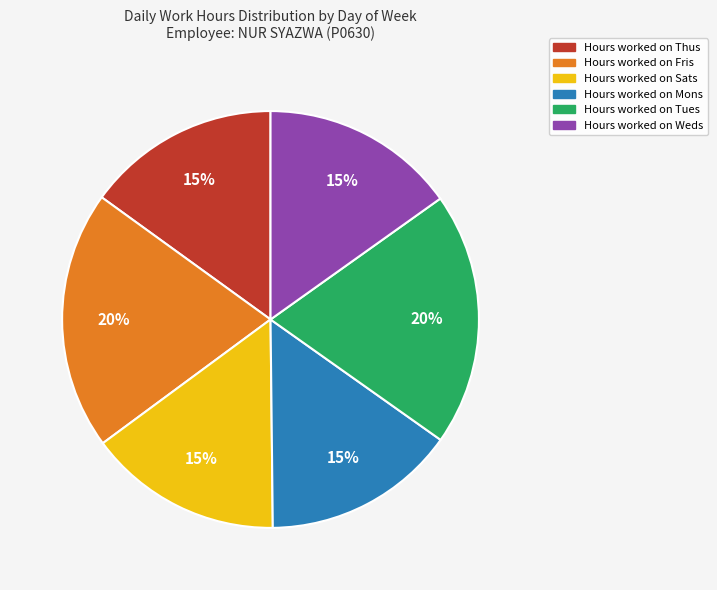

Is there any slice that represents more than half of the pie?

No